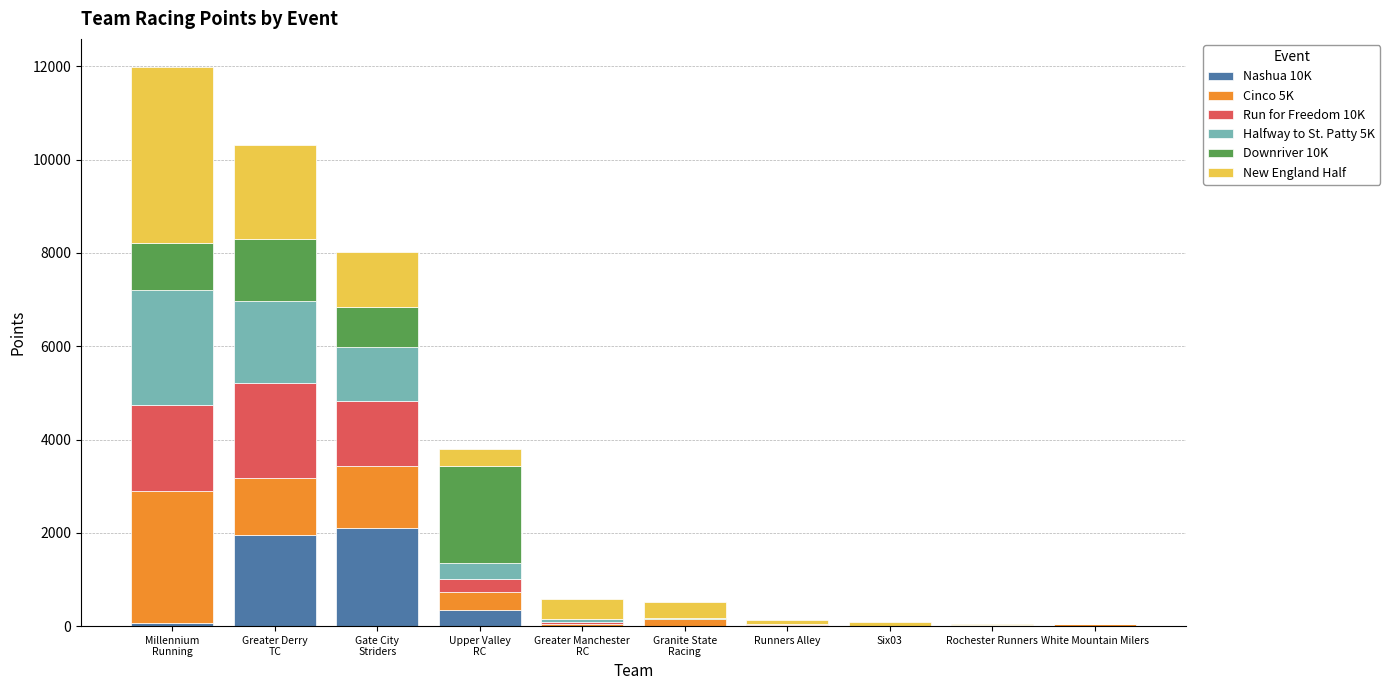

What is the highest value of the Nashua 10K series?

2110.5